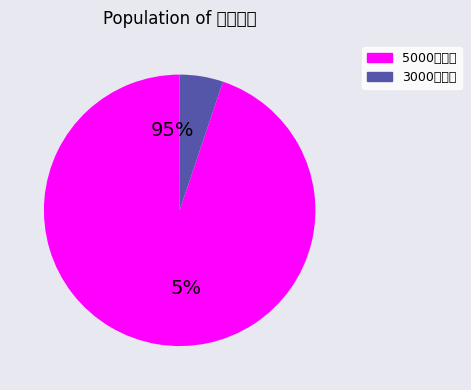

True or false: 國小高年級組 accounts for 14% of the total.

False